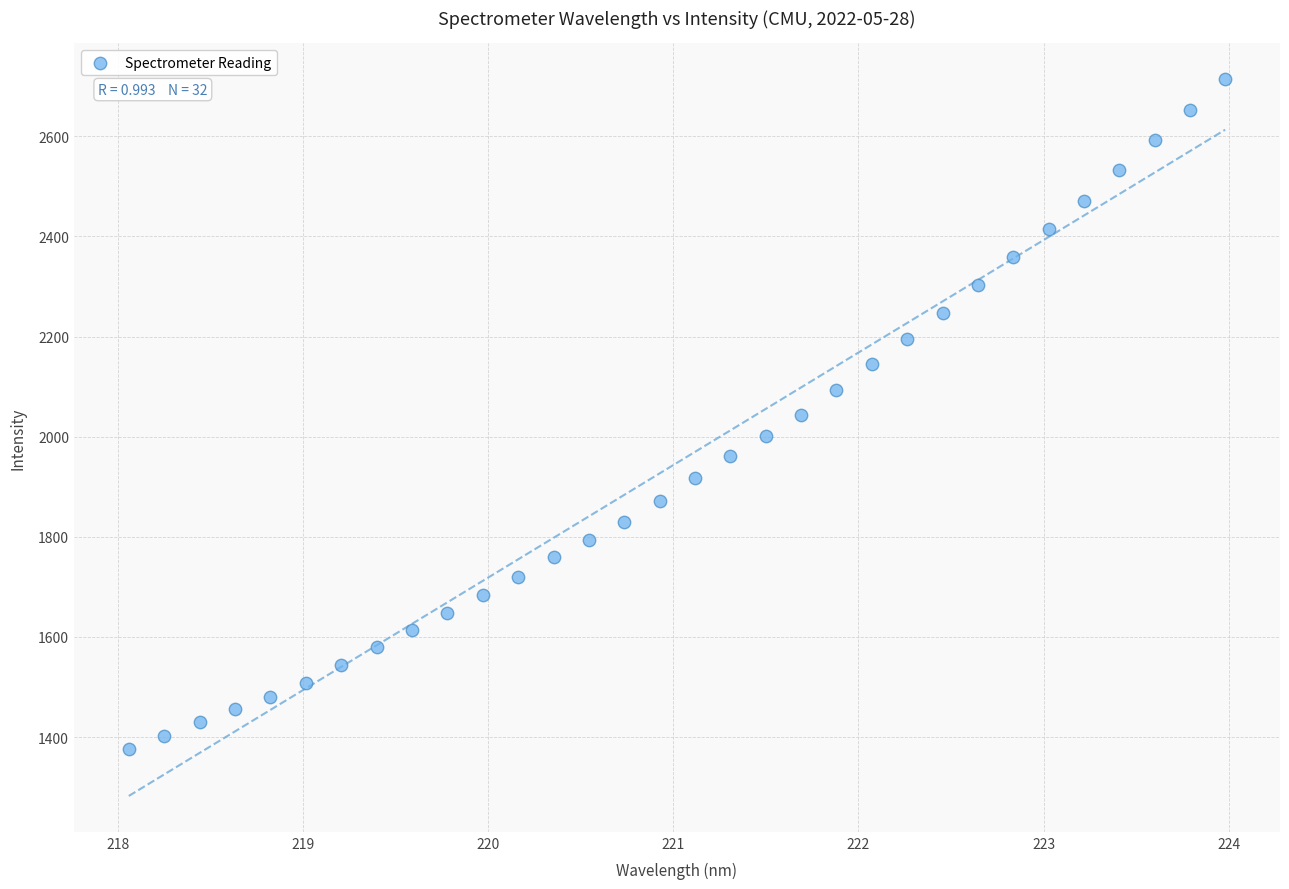

What is the range of X values (max minus min)?

5.9